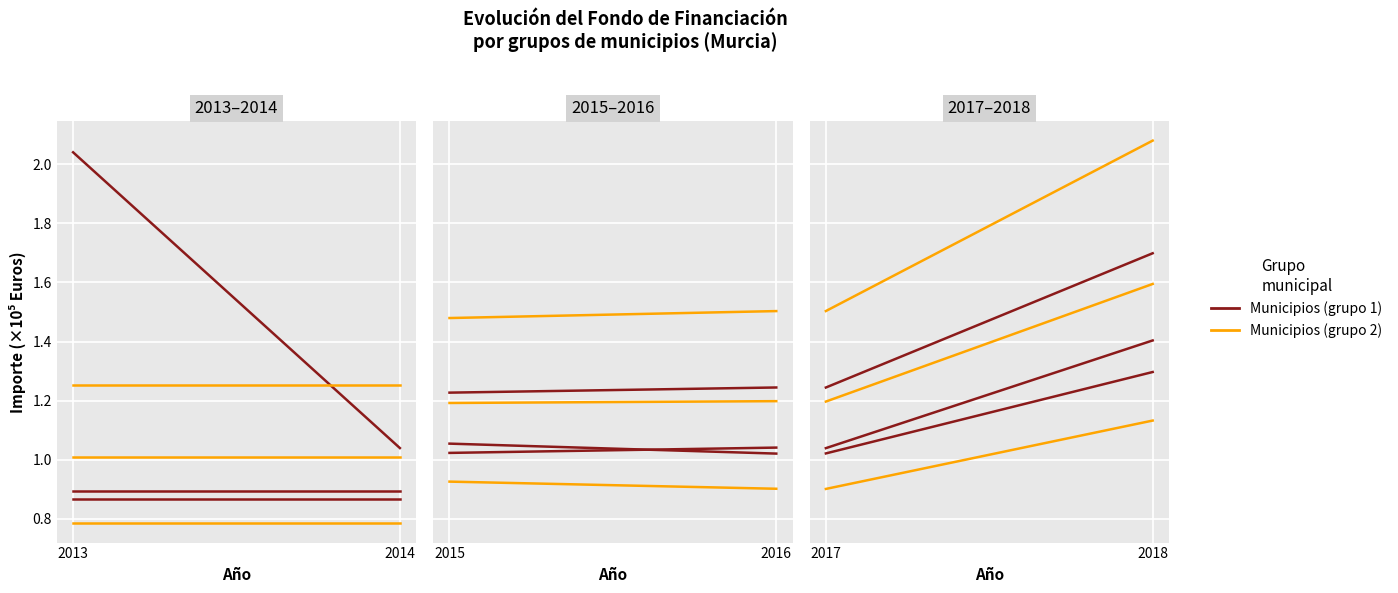

What is the average value of the Municipios (grupo 1) series?

0.9